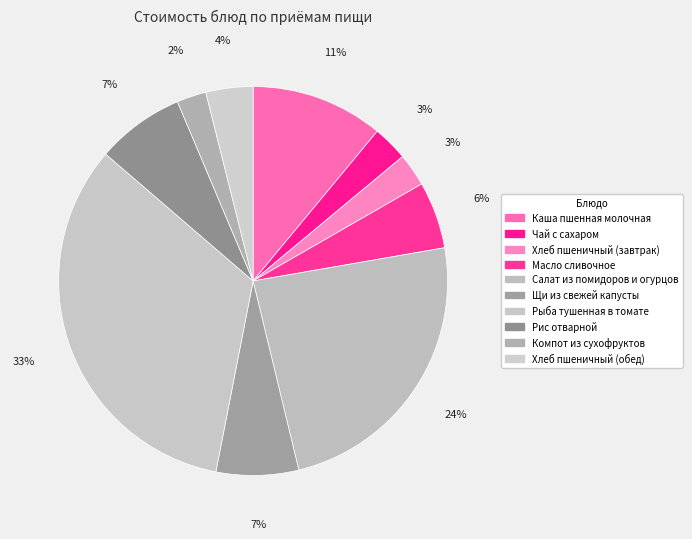

How many segments does this pie chart have?

10